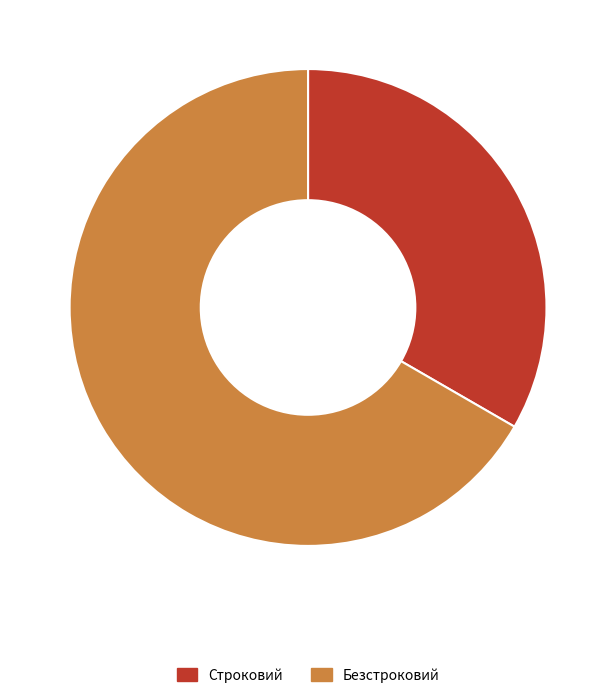

Do Строковий and Безстроковий together represent more than half of the pie?

Yes